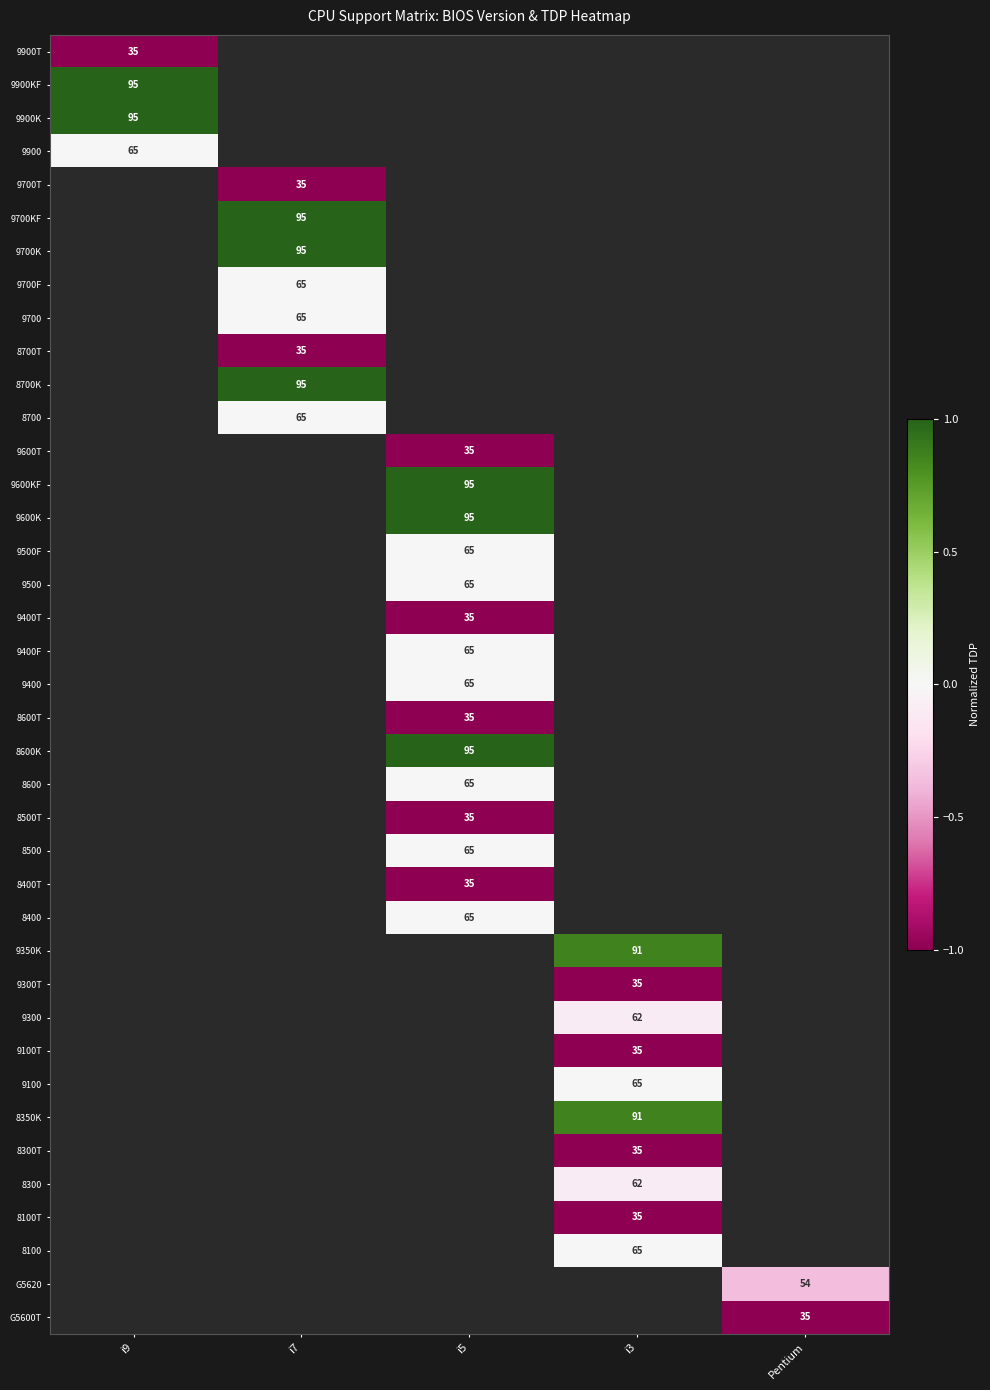

The value of 9600T at i5 is 35. True or false?

True